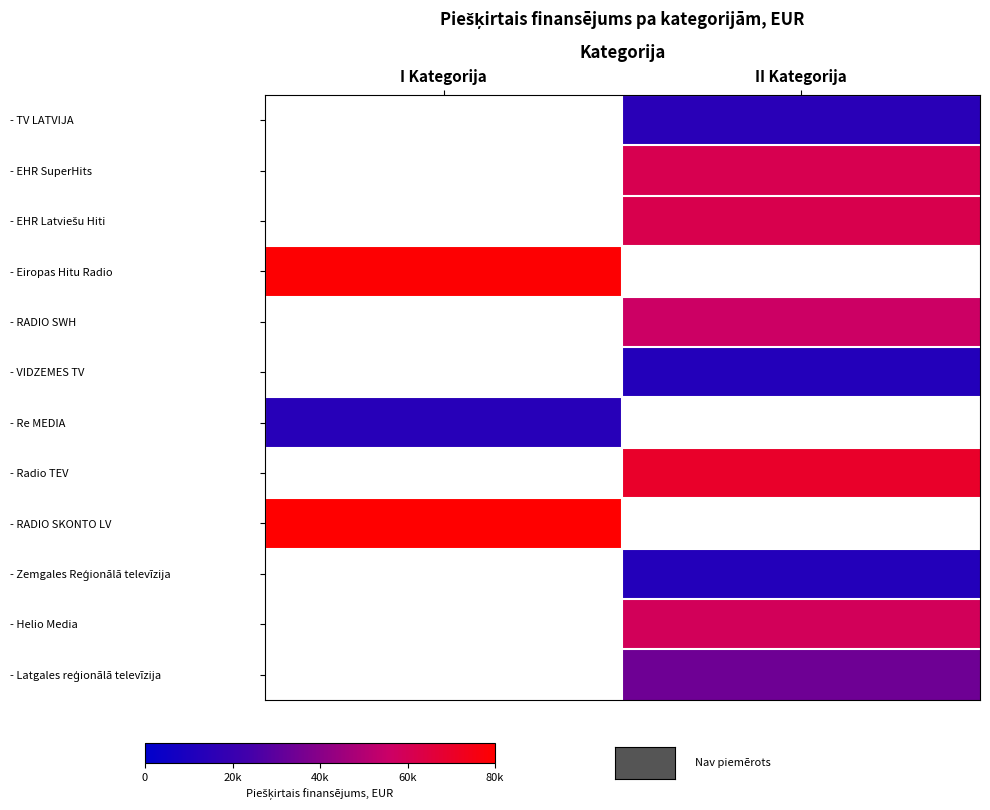

Between II Kategorija and I Kategorija, which is larger?

I Kategorija